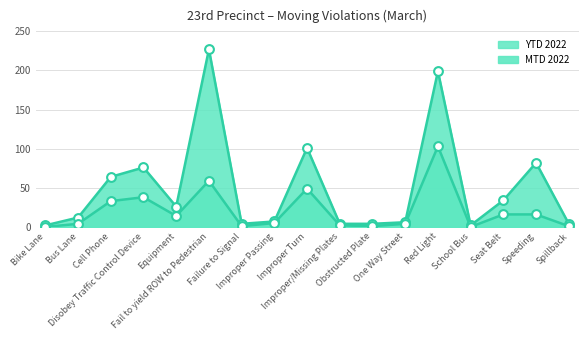

Is the value of YTD 2022 at Speeding greater than the value of MTD 2022 at School Bus?

Yes